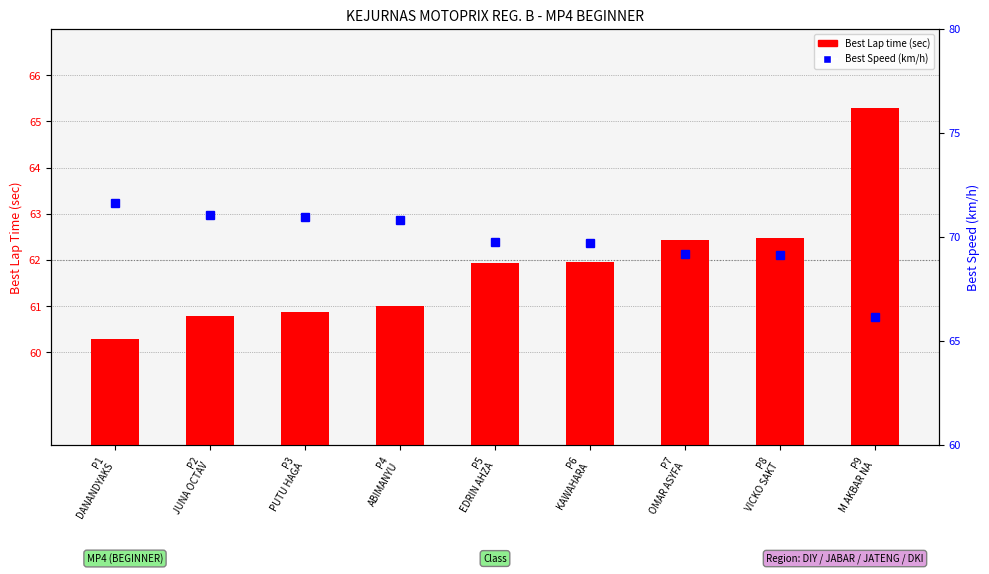

Reading left to right, extract all data points from this chart.

Best Lap time (sec): P1
DANANDYAKS=60.3	P2
JUNA OCTAV=60.8	P3
PUTU HAGA=60.9	P4
ABIMANYU=61.0	P5
EDRIN AHZA=61.9	P6
KAWAHARA=62.0	P7
OMAR ASYFA=62.4	P8
VICKO SAKT=62.5	P9
M AKBAR NA=65.3
Best Speed (km/h): P1
DANANDYAKS=71.6	P2
JUNA OCTAV=71.1	P3
PUTU HAGA=71.0	P4
ABIMANYU=70.8	P5
EDRIN AHZA=69.7	P6
KAWAHARA=69.7	P7
OMAR ASYFA=69.2	P8
VICKO SAKT=69.1	P9
M AKBAR NA=66.2